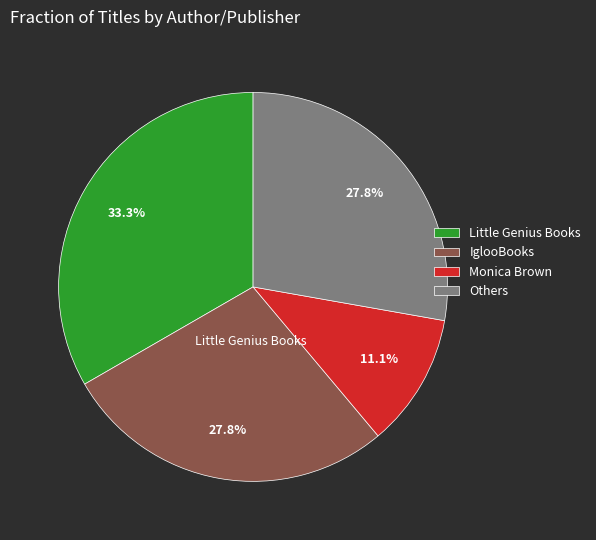

Is there a majority slice in this chart?

No